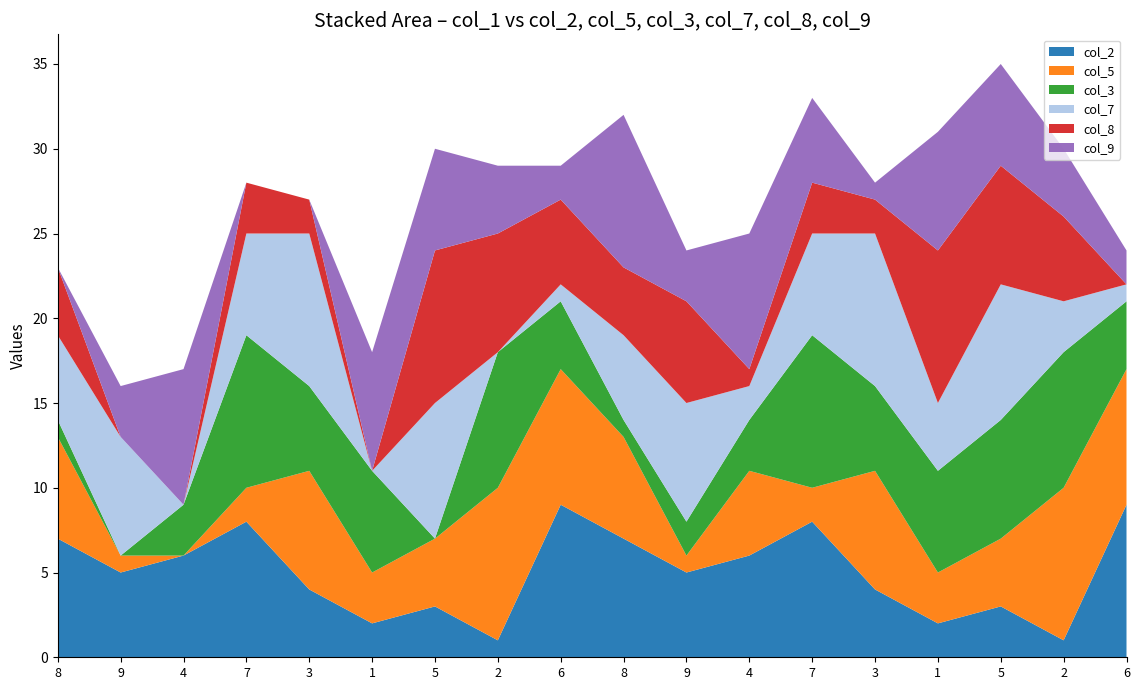

Reading left to right, transcribe all the data shown in this chart.

col_2: 7	5	6	8	4	2	3	1	9	7	5	6	8	4	2	3	1	9
col_5: 6	1	0	2	7	3	4	9	8	6	1	5	2	7	3	4	9	8
col_3: 1	0	3	9	5	6	0	8	4	1	2	3	9	5	6	7	8	4
col_7: 5	7	0	6	9	0	8	0	1	5	7	2	6	9	4	8	3	1
col_8: 4	0	0	3	2	0	9	7	5	4	6	1	3	2	9	7	5	0
col_9: 0	3	8	0	0	7	6	4	2	9	3	8	5	1	7	6	4	2